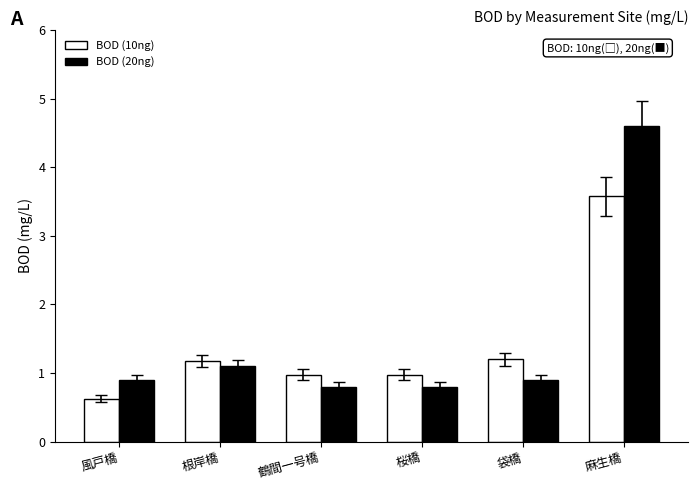

Reading left to right, list all the values displayed in this chart.

BOD (10ng): 風戸橋=0.6	根岸橋=1.2	鶴間一号橋=1.0	桜橋=1.0	袋橋=1.2	麻生橋=3.6
BOD (20ng): 風戸橋=0.9	根岸橋=1.1	鶴間一号橋=0.8	桜橋=0.8	袋橋=0.9	麻生橋=4.6